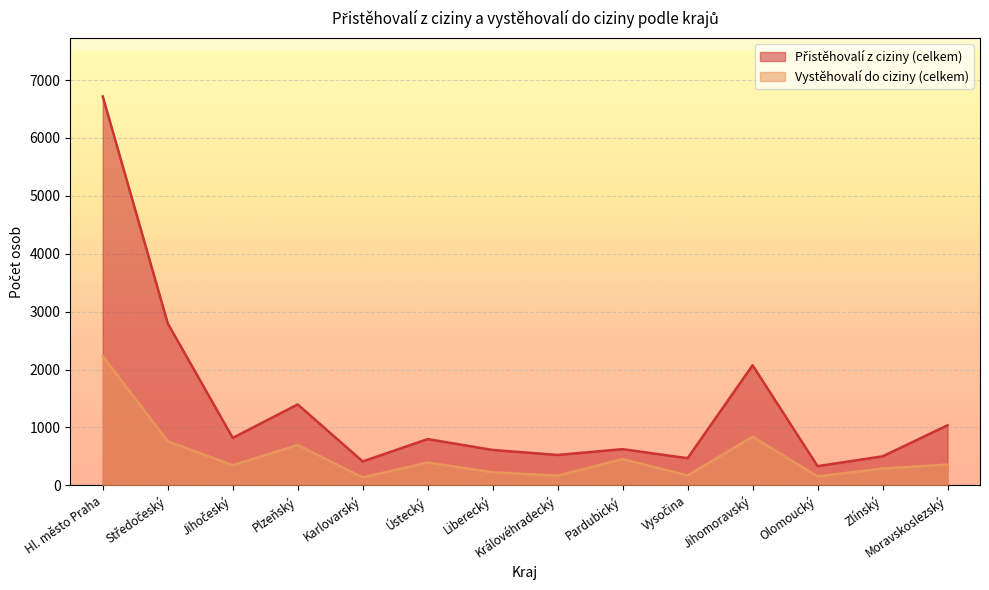

Which has a higher value, Hl. město Praha or Středočeský?

Hl. město Praha